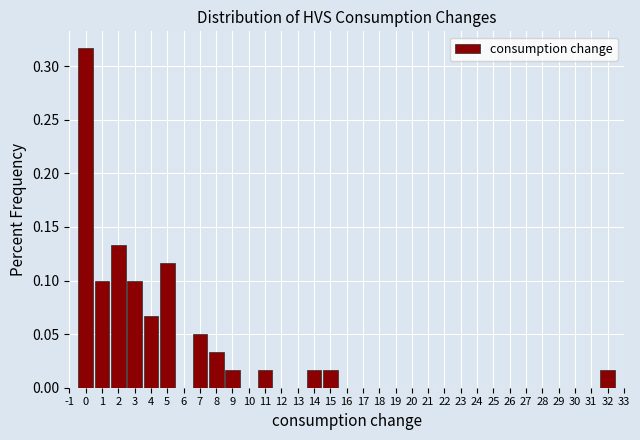

Reading left to right, list every bar in this chart as the range it spans on the x-axis followed by its height. The values are not printed on the chart, so give them approximately, as read against the axis.

-0.5 to 0.5: 0.315
0.5 to 1.5: 0.100
1.5 to 2.5: 0.135
2.5 to 3.5: 0.100
3.5 to 4.5: 0.065
4.5 to 5.5: 0.115
5.5 to 6.5: 0
6.5 to 7.5: 0.050
7.5 to 8.5: 0.035
8.5 to 9.5: 0.015
9.5 to 10.5: 0
10.5 to 11.5: 0.015
11.5 to 12.5: 0
12.5 to 13.5: 0
13.5 to 14.5: 0.015
14.5 to 15.5: 0.015
15.5 to 16.5: 0
16.5 to 17.5: 0
17.5 to 18.5: 0
18.5 to 19.5: 0
19.5 to 20.5: 0
20.5 to 21.5: 0
21.5 to 22.5: 0
22.5 to 23.5: 0
23.5 to 24.5: 0
24.5 to 25.5: 0
25.5 to 26.5: 0
26.5 to 27.5: 0
27.5 to 28.5: 0
28.5 to 29.5: 0
29.5 to 30.5: 0
30.5 to 31.5: 0
31.5 to 32.5: 0.015